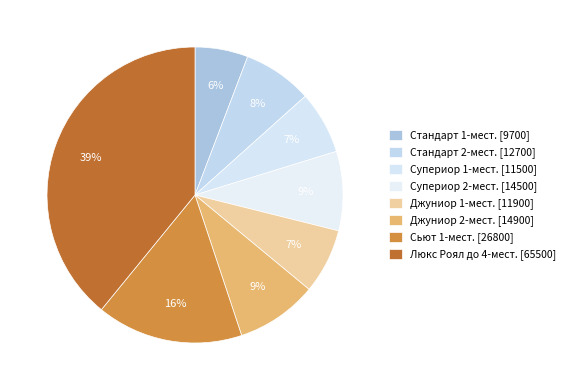

How many slices are in this pie chart?

8